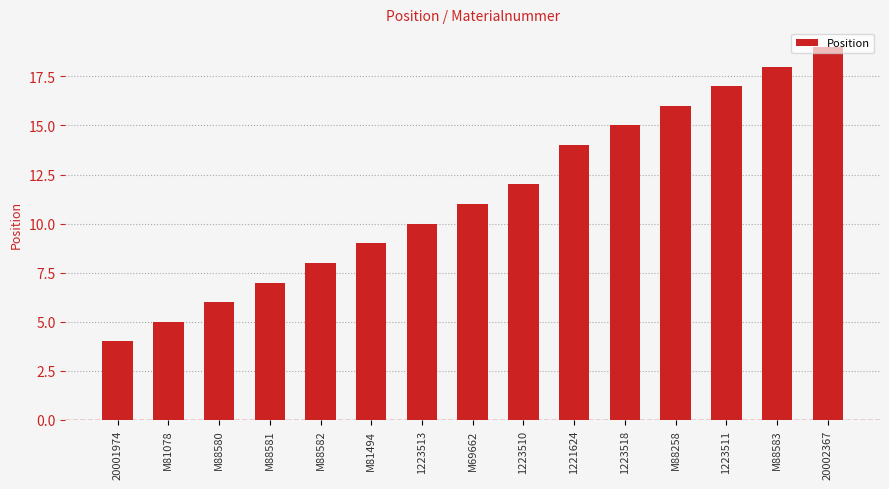

What position from the left is 20001974?

1